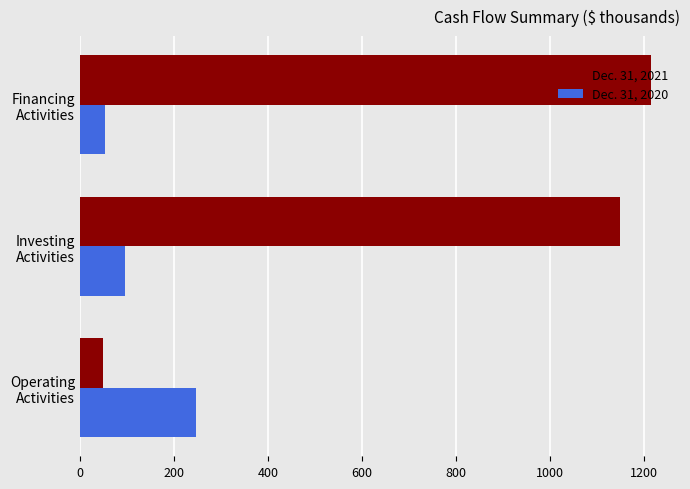

Rank the series by their average value, from highest to lowest.

Dec. 31, 2021, Dec. 31, 2020